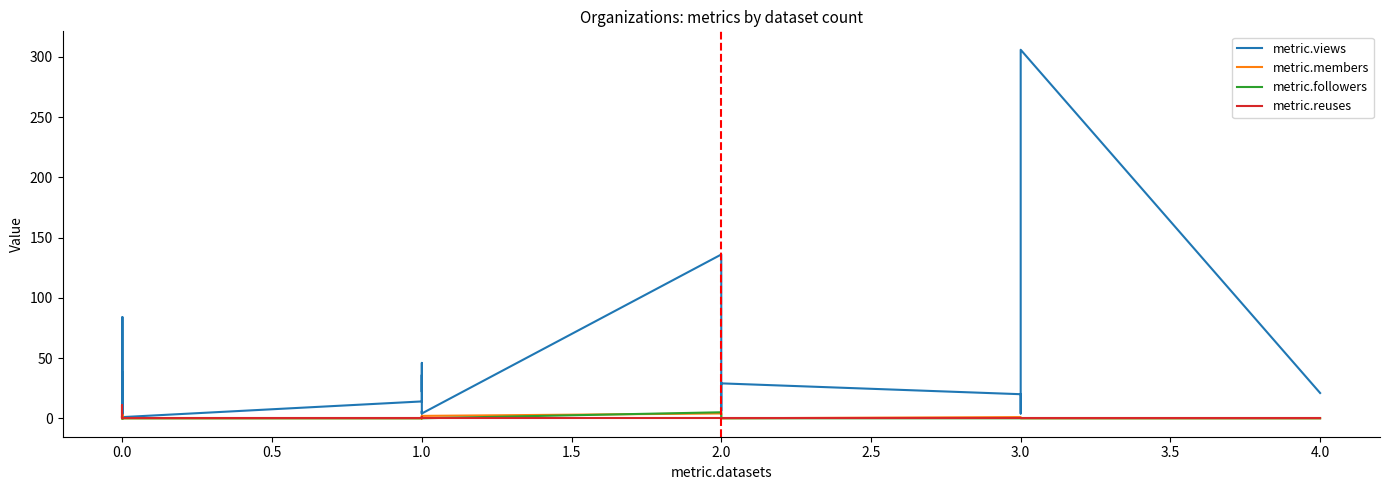

True or false: metric.followers and metric.views cross at least once.

False